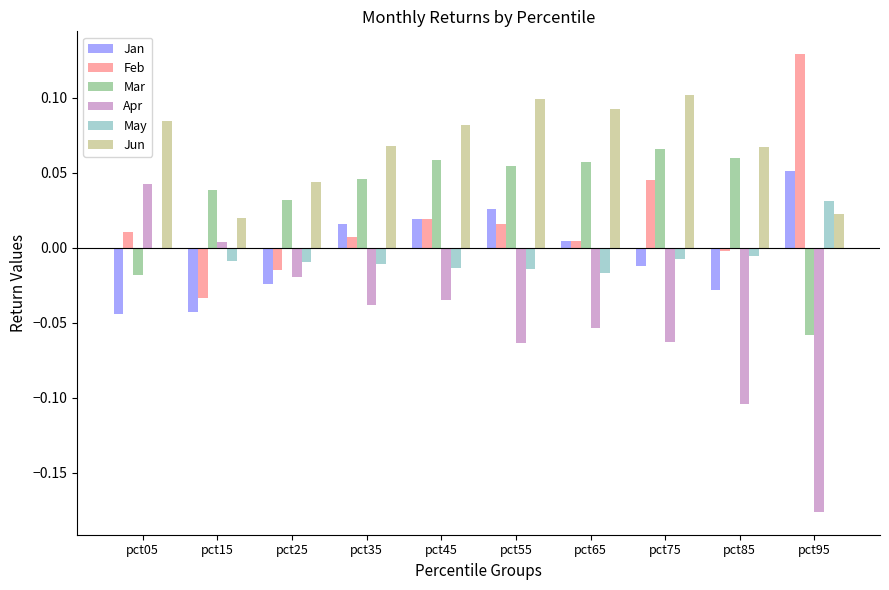

How many distinct data groups are displayed?

6